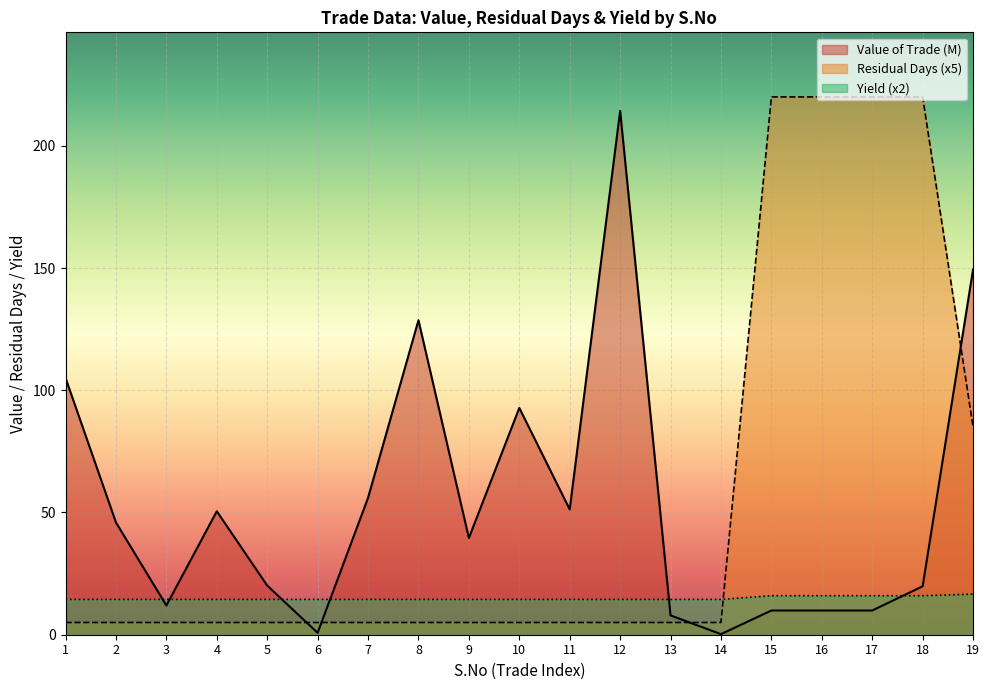

What are all the series names shown in the legend?

Value of Trade (M), Residual Days (x5), Yield (x2)